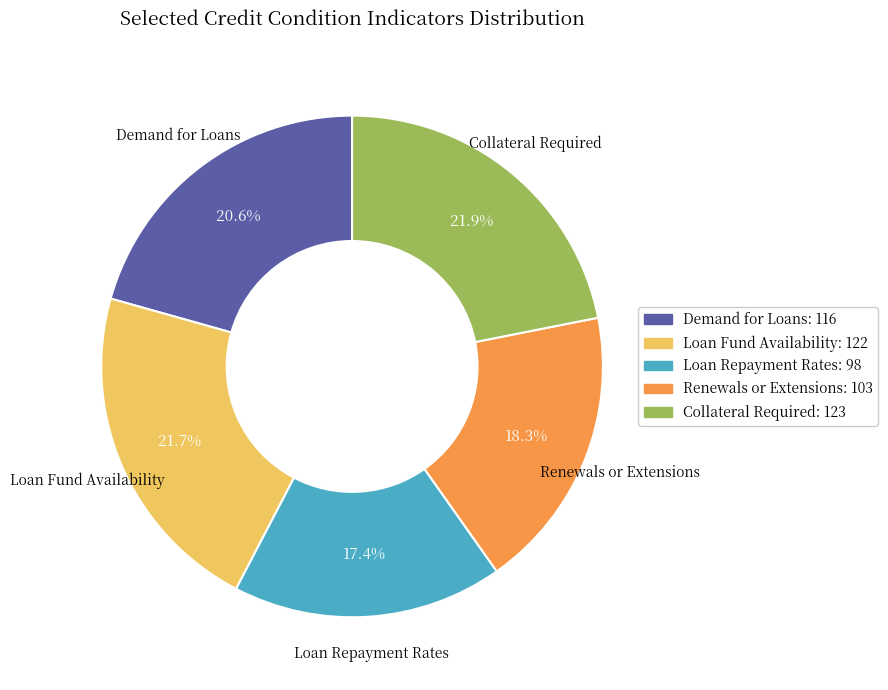

Count the number of slices in the pie.

5